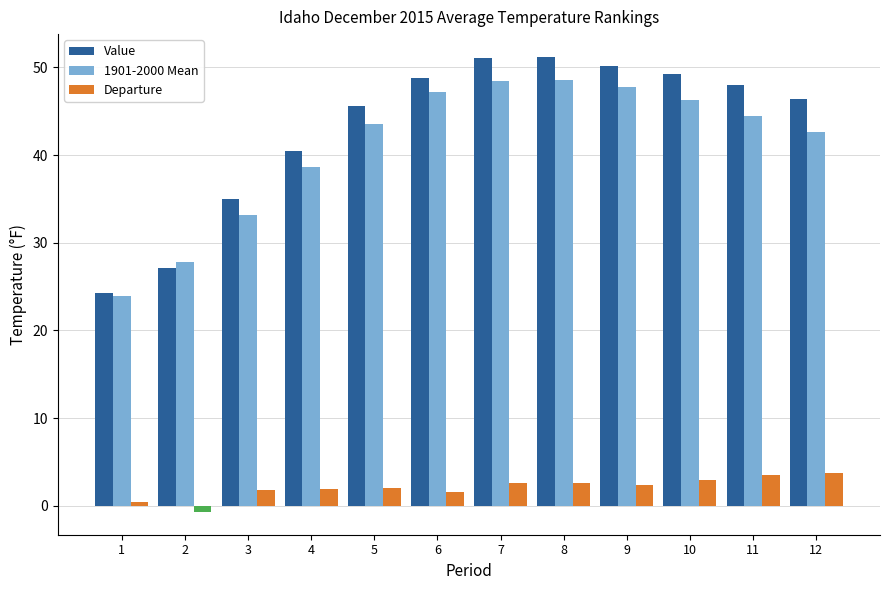

Is it true that Value equals 48.0 at 11?

True